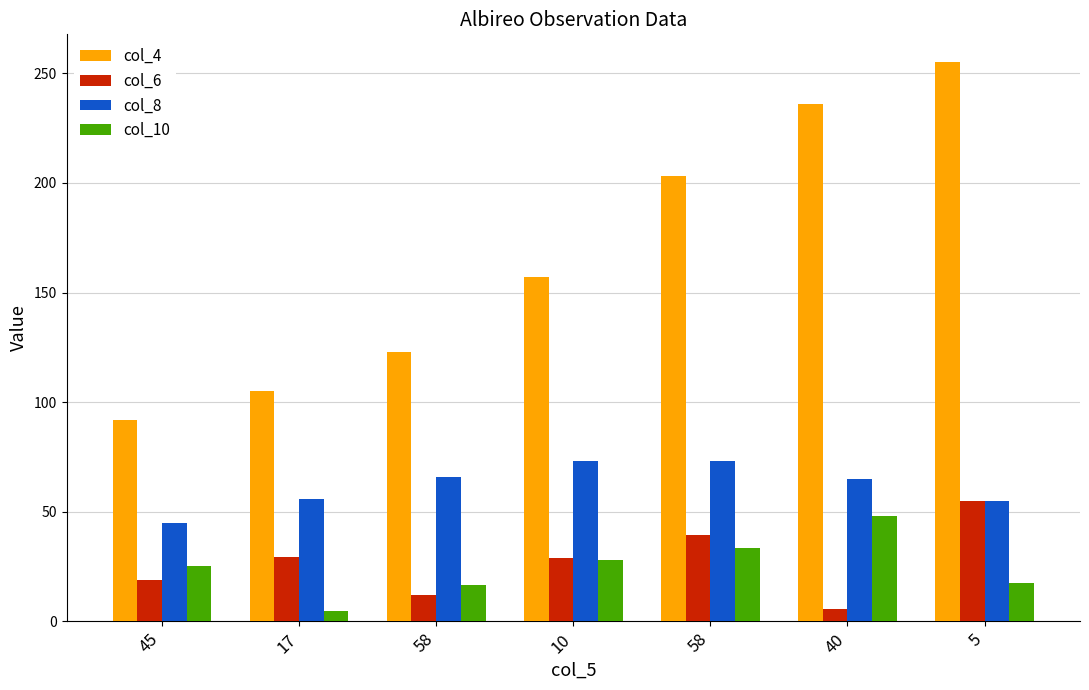

Does the chart contain stacked bars?

No